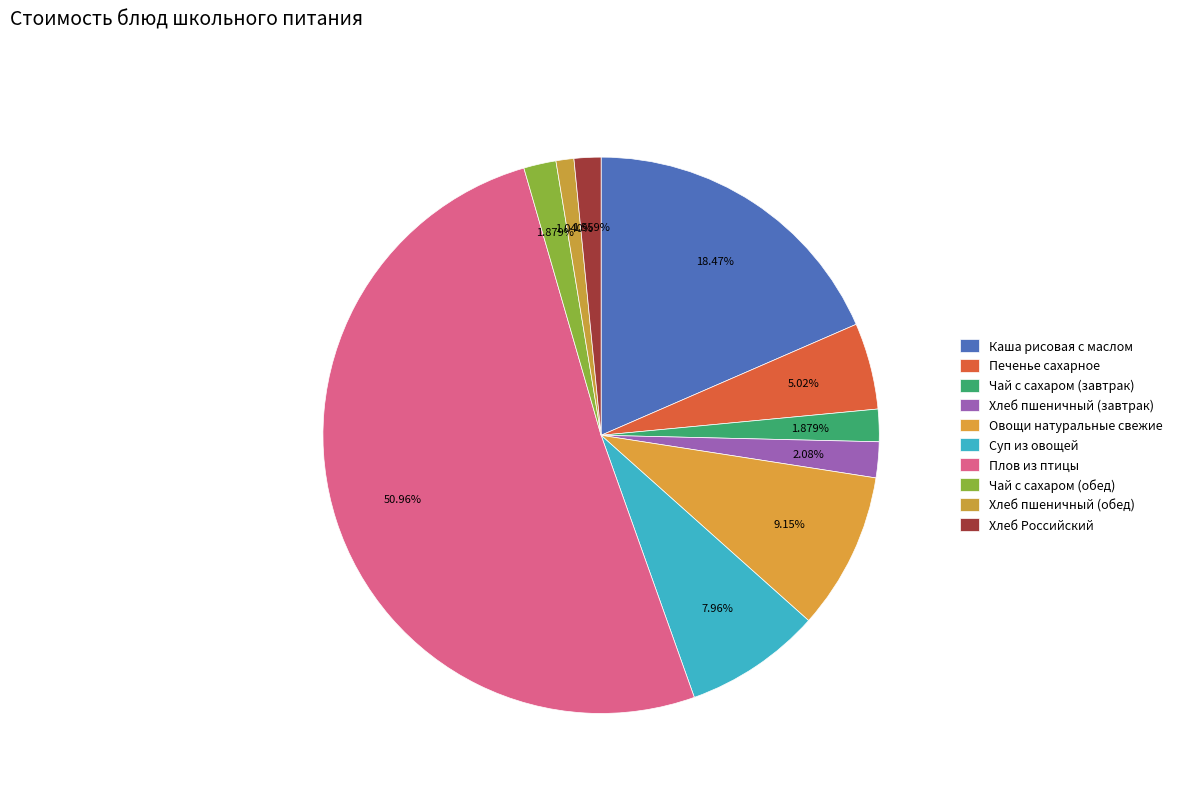

What percentage is NOT represented by Хлеб пшеничный (завтрак)?

97.9%